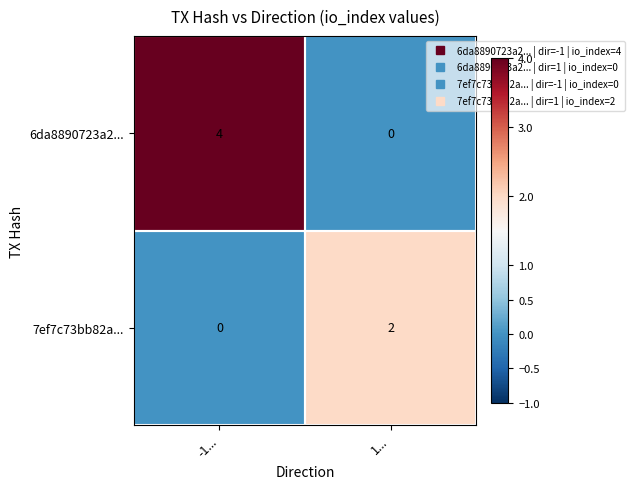

True or false: 7ef7c73bb82a... has a value of 2 at 1....

True